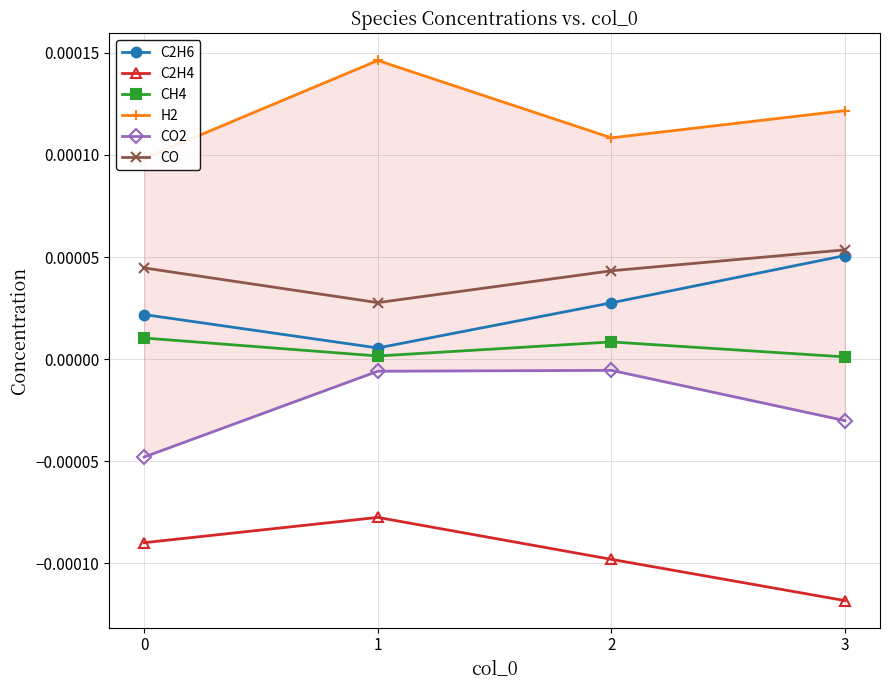

At 2, list the series in order from largest to smallest.

H2, CO, C2H6, CH4, CO2, C2H4